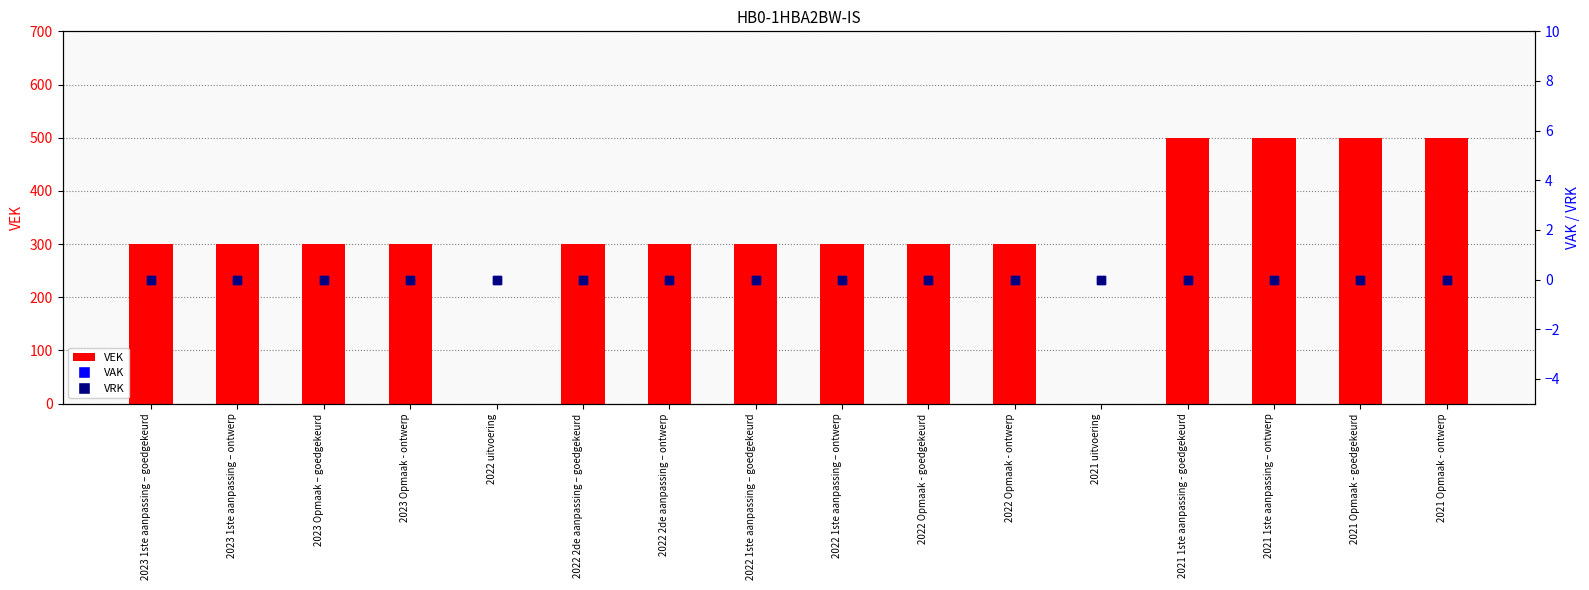

Which series contains the highest Y value?

VEK